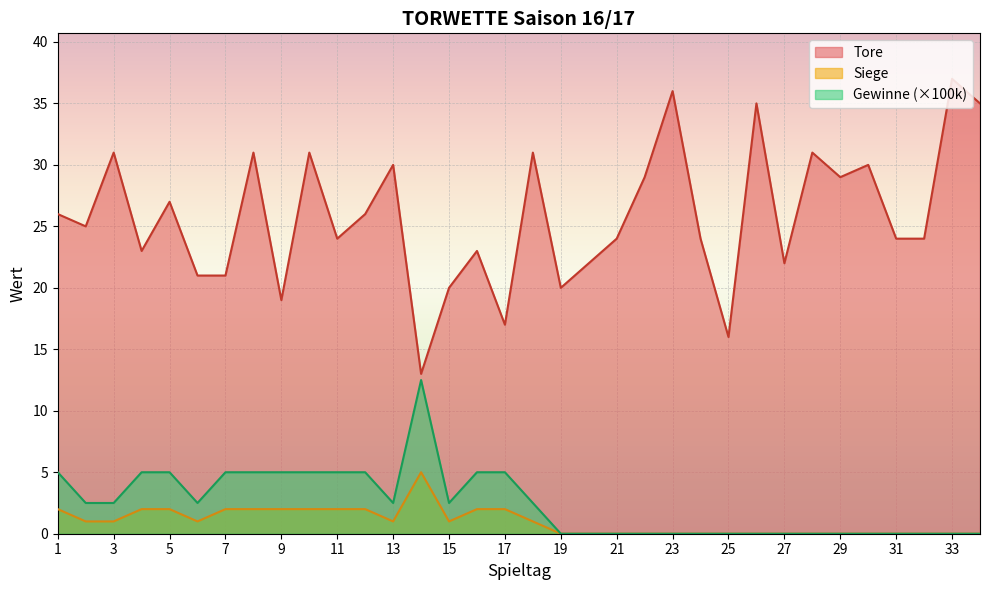

In Tore, how many points are higher than both neighbors (excluding endpoints)?

12